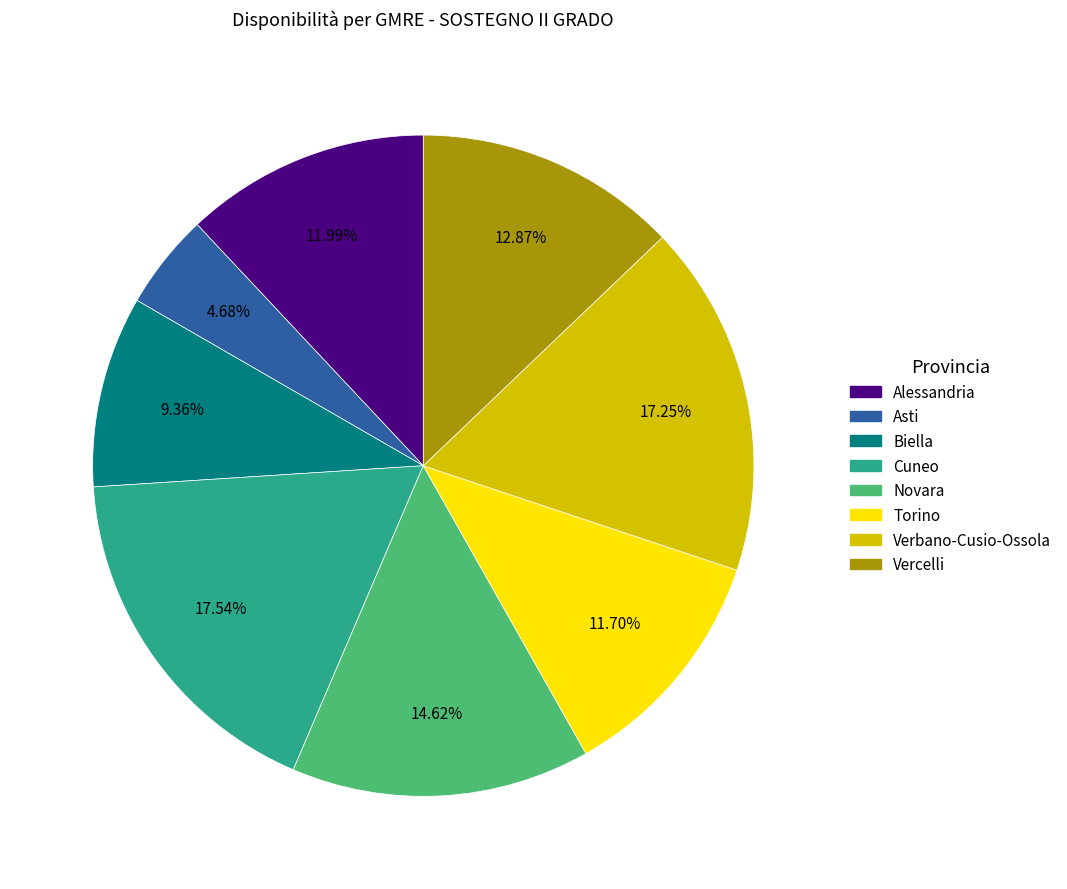

To the nearest percent, what is the difference between the largest and smallest slice percentages?

13%